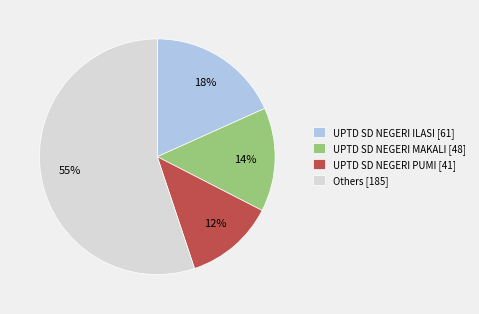

To the nearest percent, what percentage of the pie is UPTD SD NEGERI ILASI [61]?

18%